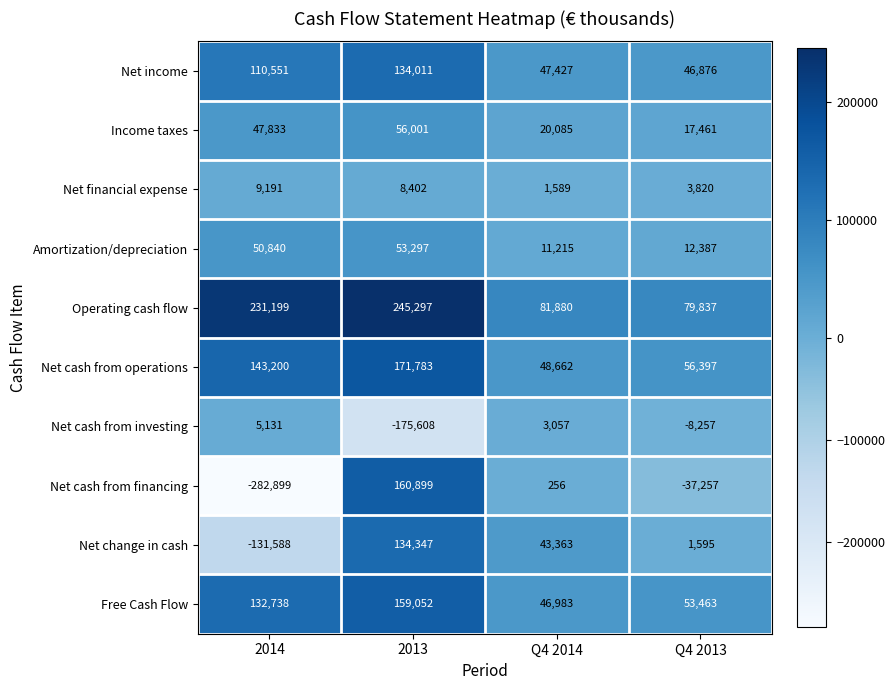

Is the value of Net change in cash at Q4 2013 greater than the value of Free Cash Flow at Q4 2013?

No